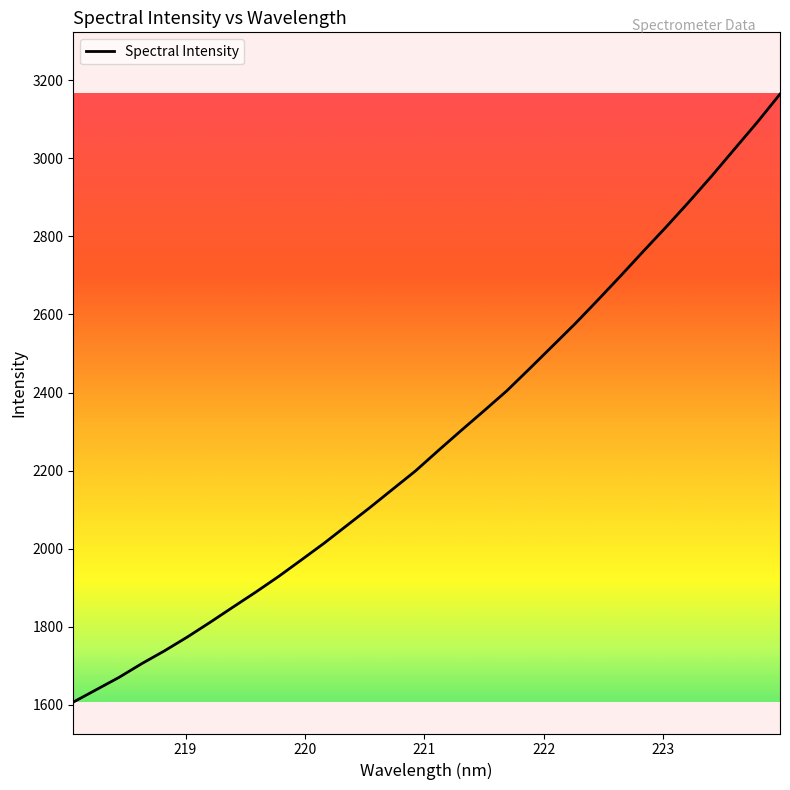

What is the greatest value displayed?

3164.2